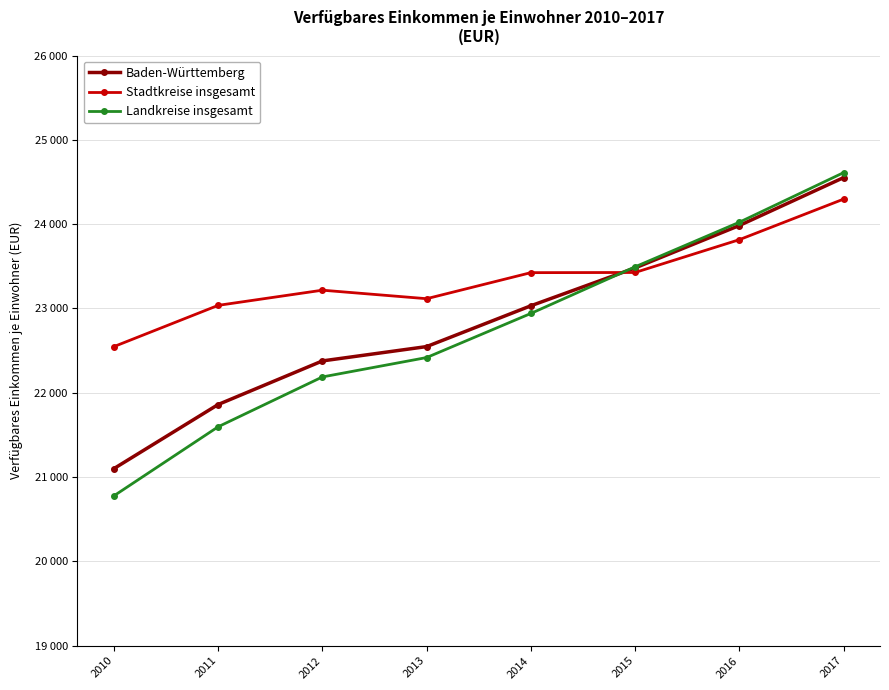

What is the difference between the second highest and second lowest values in the Baden-Württemberg series?

2123